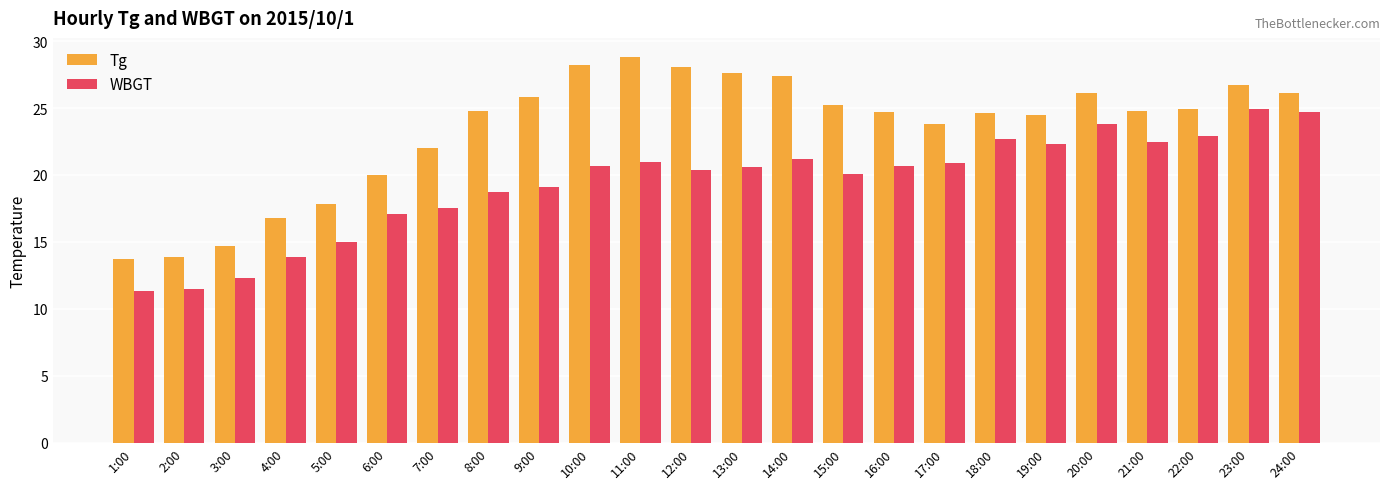

What is the sum of all Tg values?

561.0